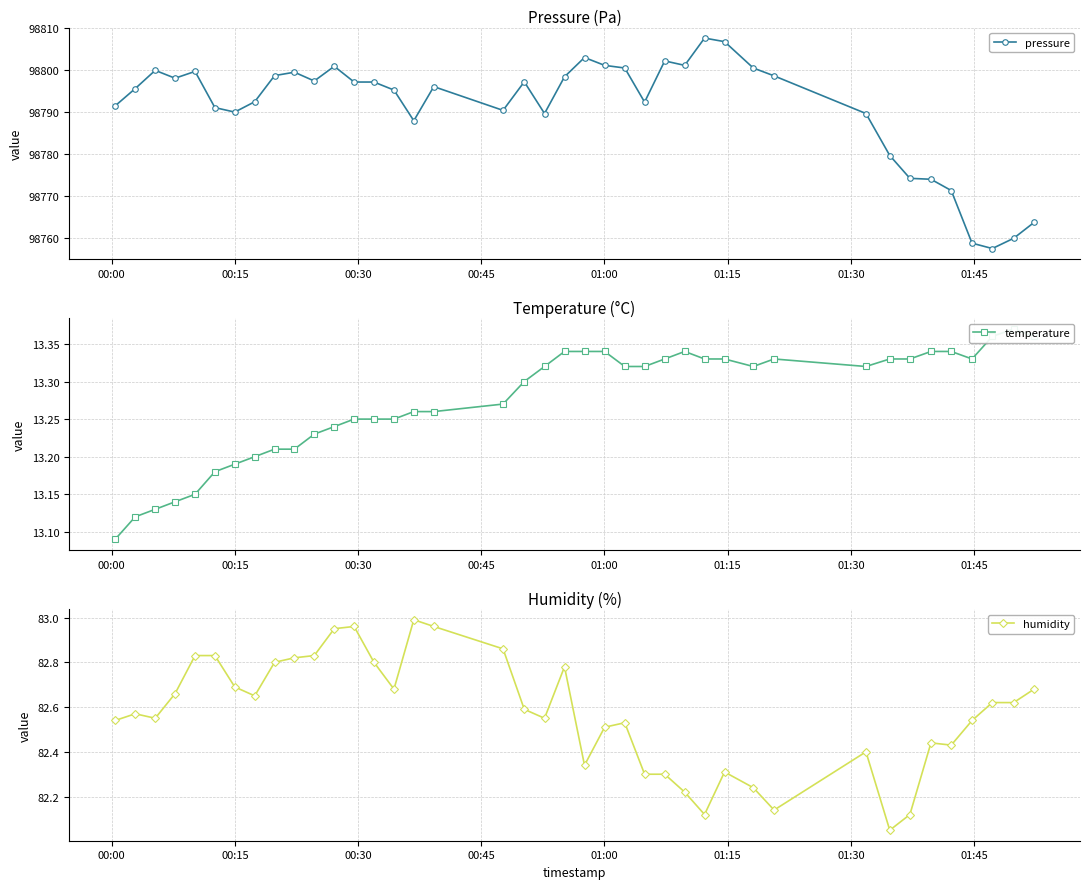

What is the maximum value for humidity?

83.0